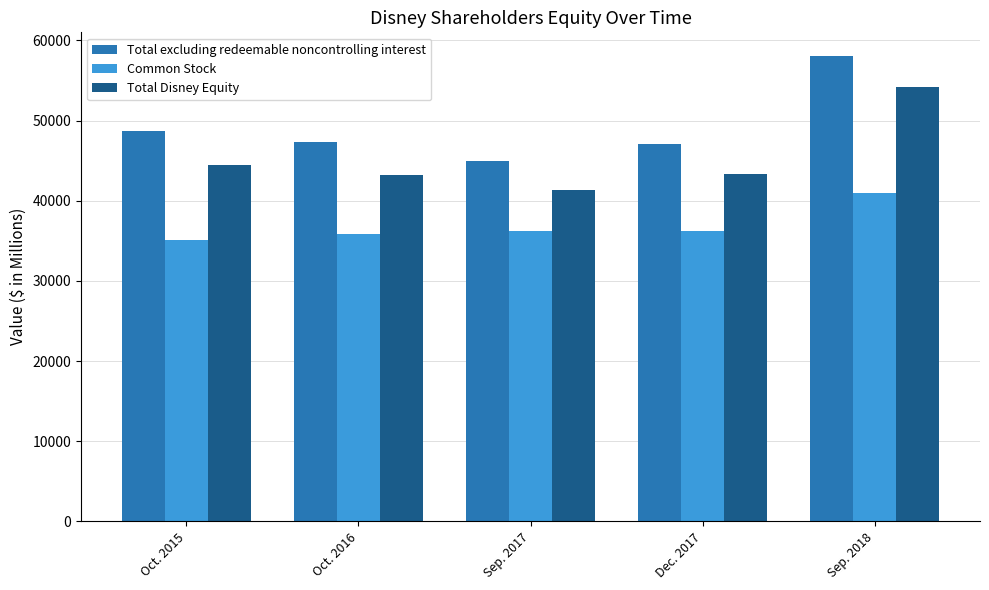

Which series changed the most between Oct. 2015 and Sep. 2018?

Total Disney Equity